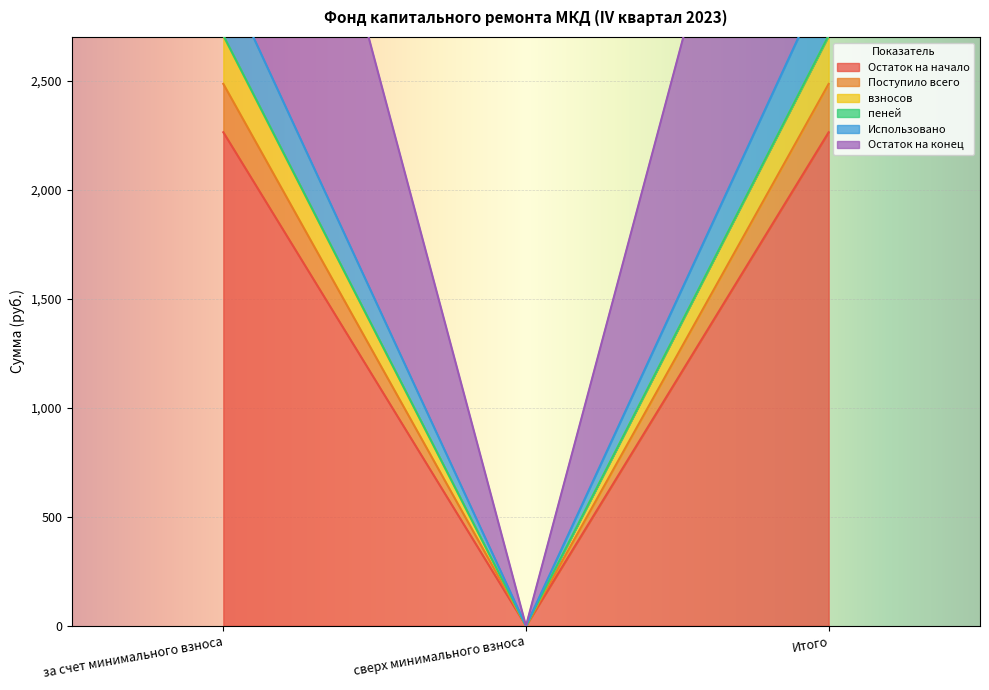

Reading right to left, what are all the values shown in this chart?

Остаток на начало: Итого=2263.0	сверх минимального взноса=0.0	за счет минимального взноса=2263.0
Поступило всего: Итого=2706.7	сверх минимального взноса=0.0	за счет минимального взноса=2706.7
взносов: Итого=2484.9	сверх минимального взноса=0.0	за счет минимального взноса=2484.9
пеней: Итого=2705.0	сверх минимального взноса=0.0	за счет минимального взноса=2705.0
Использовано: Итого=2996.7	сверх минимального взноса=0.0	за счет минимального взноса=2996.7
Остаток на конец: Итого=5191.6	сверх минимального взноса=0.0	за счет минимального взноса=5191.6